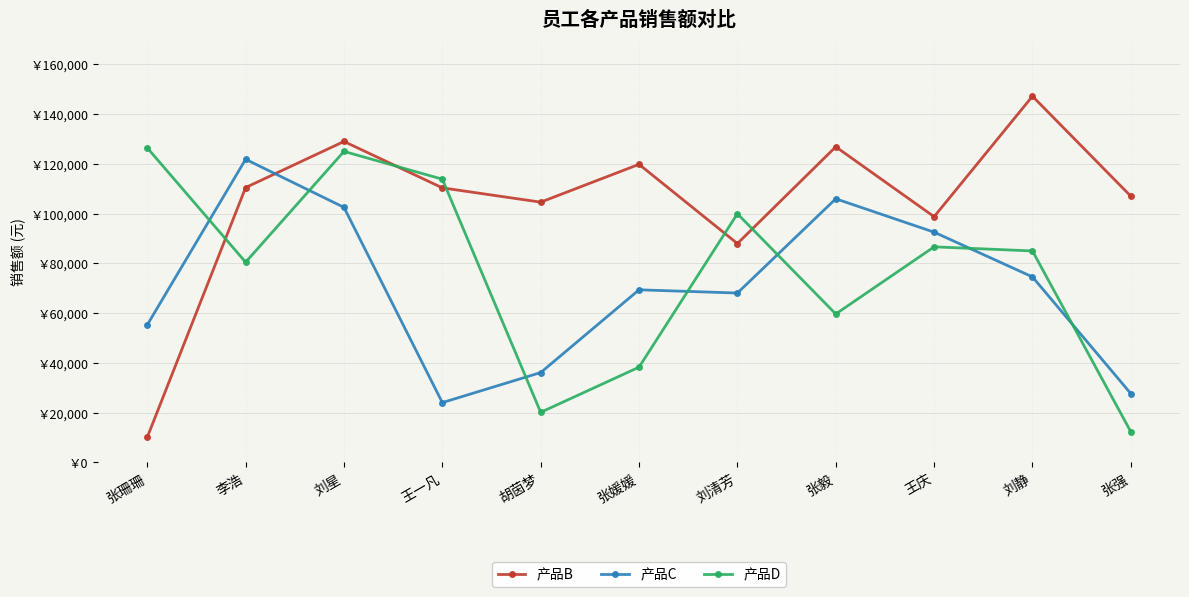

The value of 产品D at 刘清芳 is 140877. True or false?

False